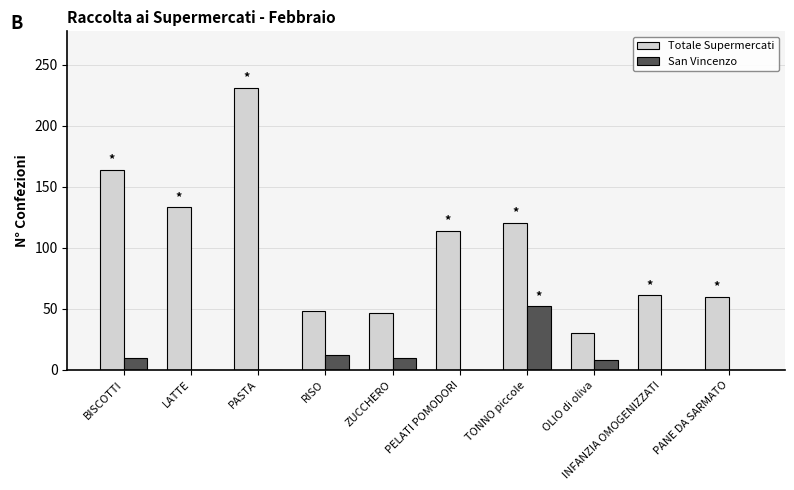

What are all the series names shown in the legend?

Totale Supermercati, San Vincenzo